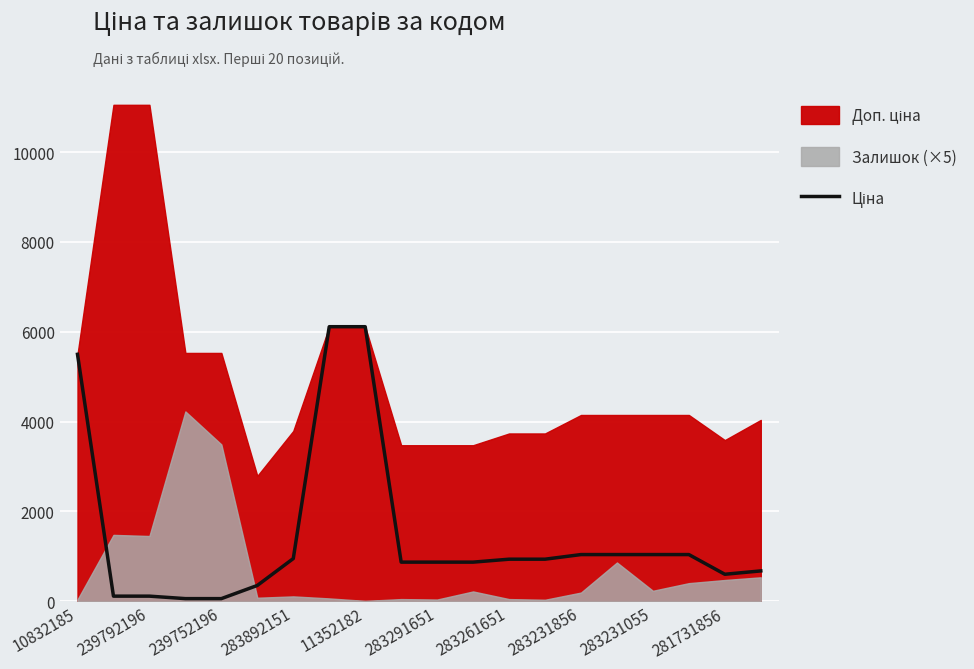

Read the value at 283261651.

933.5